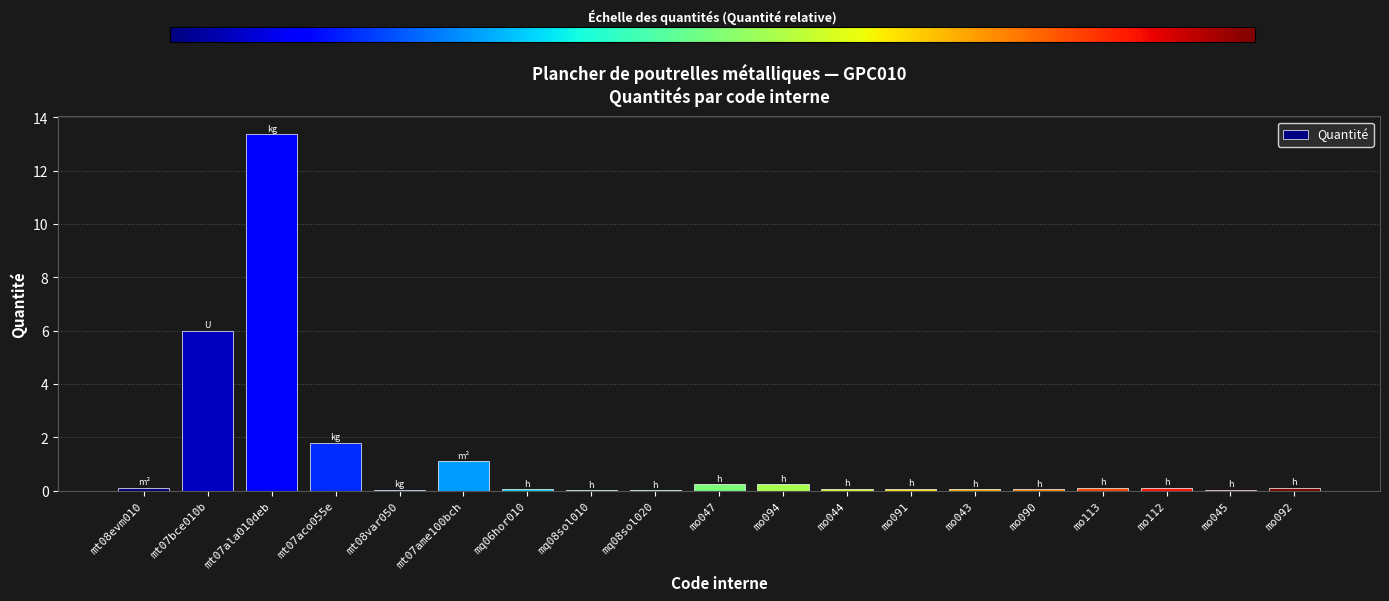

True or false: the data shows 0.2 at mo047.

True